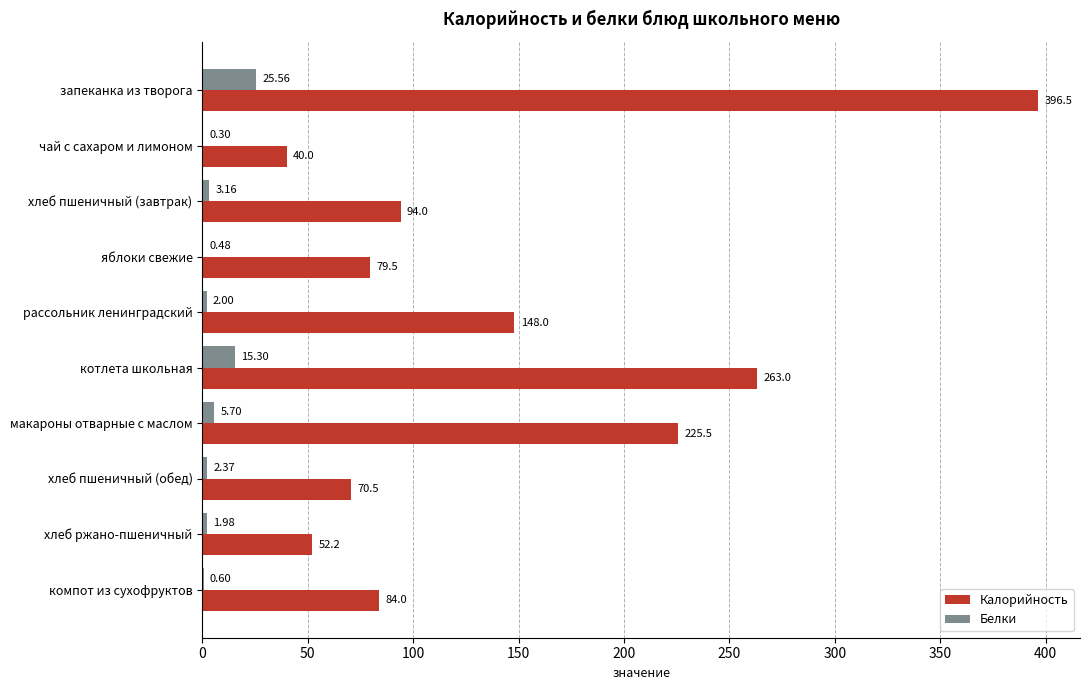

What is the sum of the Белки values at яблоки свежие and хлеб пшеничный (обед)?

2.9